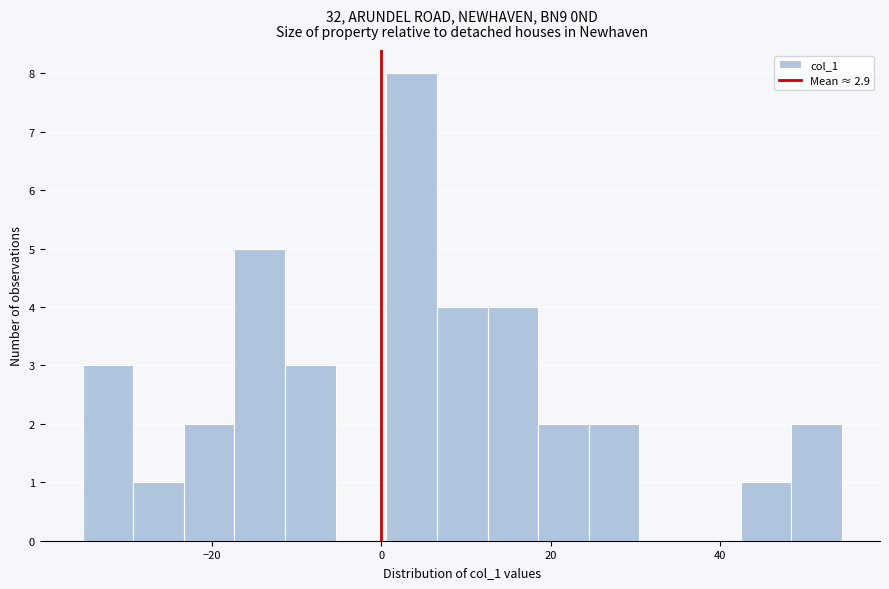

Around what value on the x-axis is the tallest bar? Give the approximate position of its centre, as read against the axis.

4